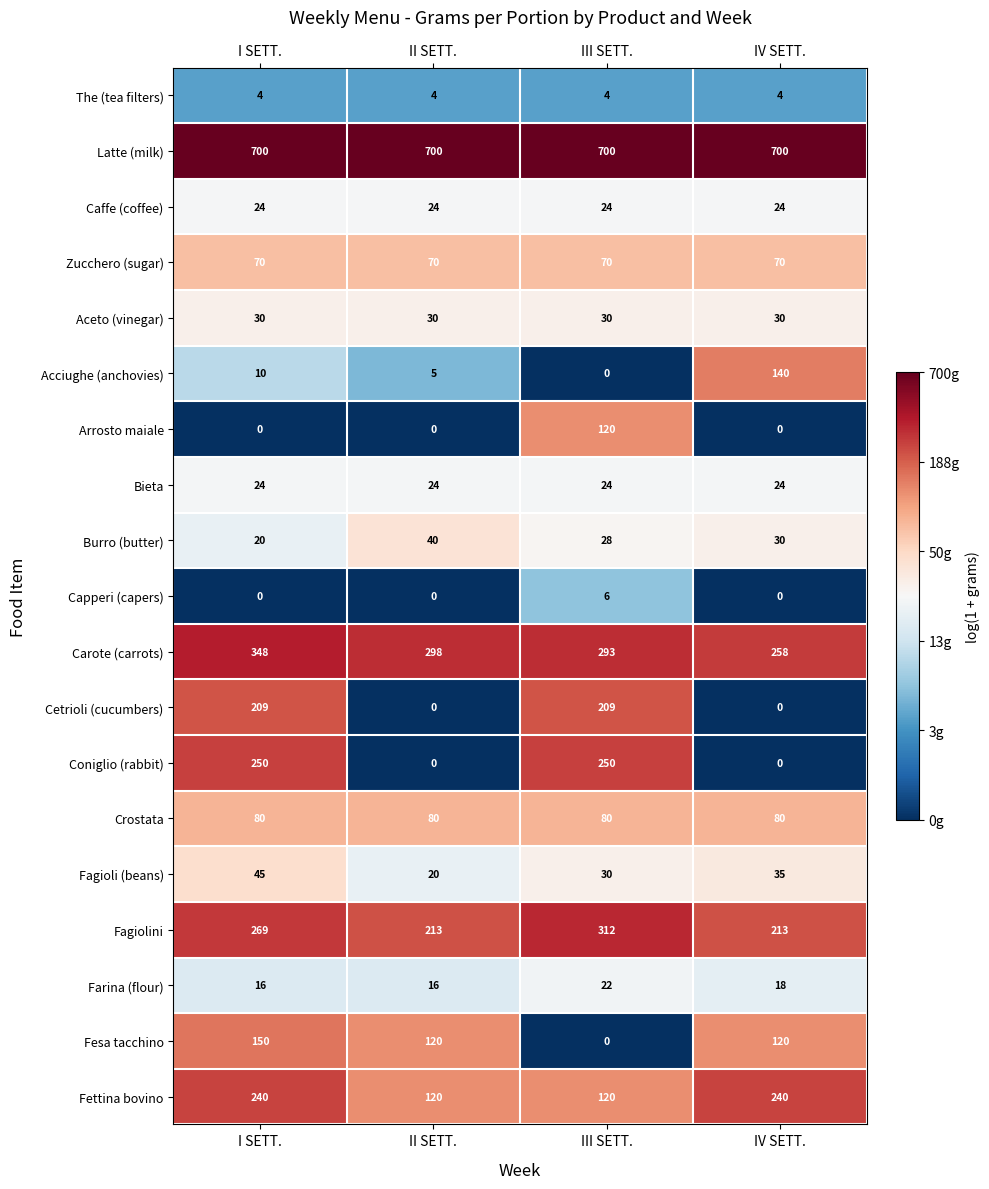

At how many categories does at least one series exceed 0?

4